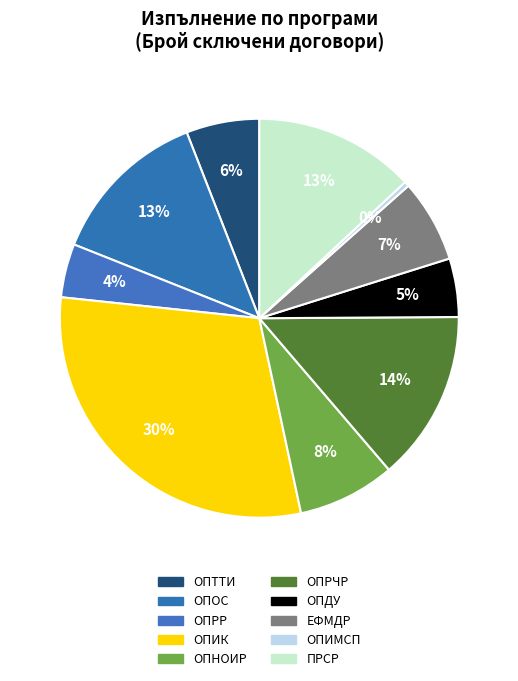

Does ОПРР represent more than half of the total?

No